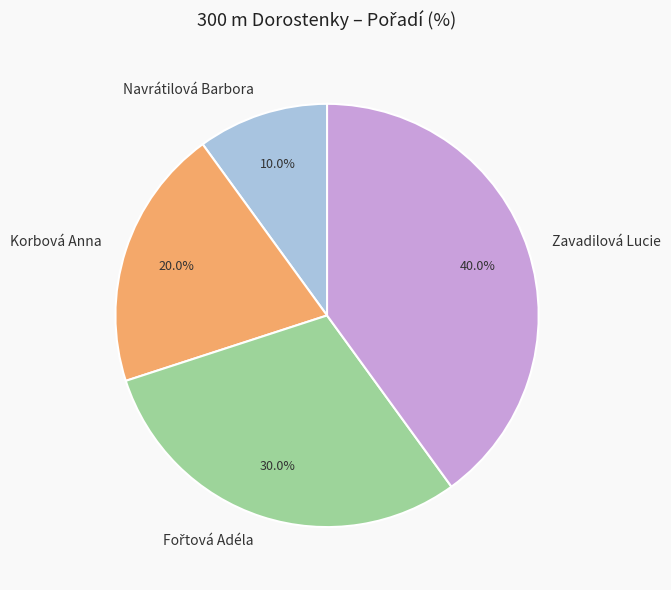

How many segments does this pie chart have?

4